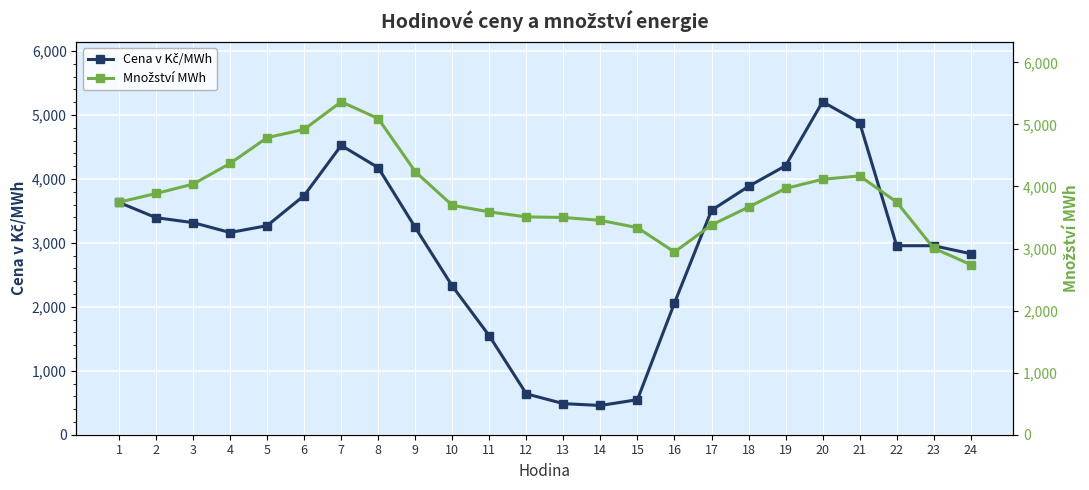

Which series changed the most between 6 and 17?

Množství MWh